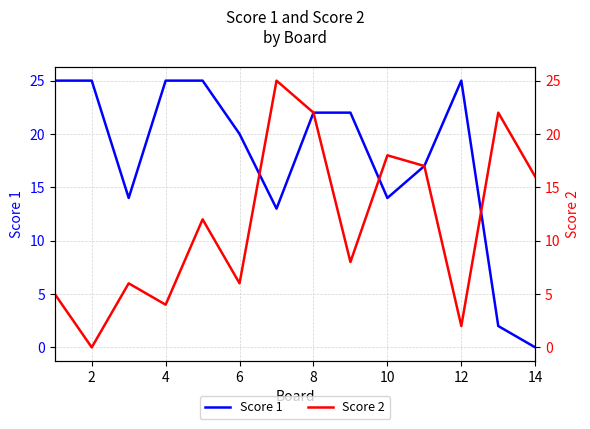

At which category does Score 2 reach its first local valley?

2